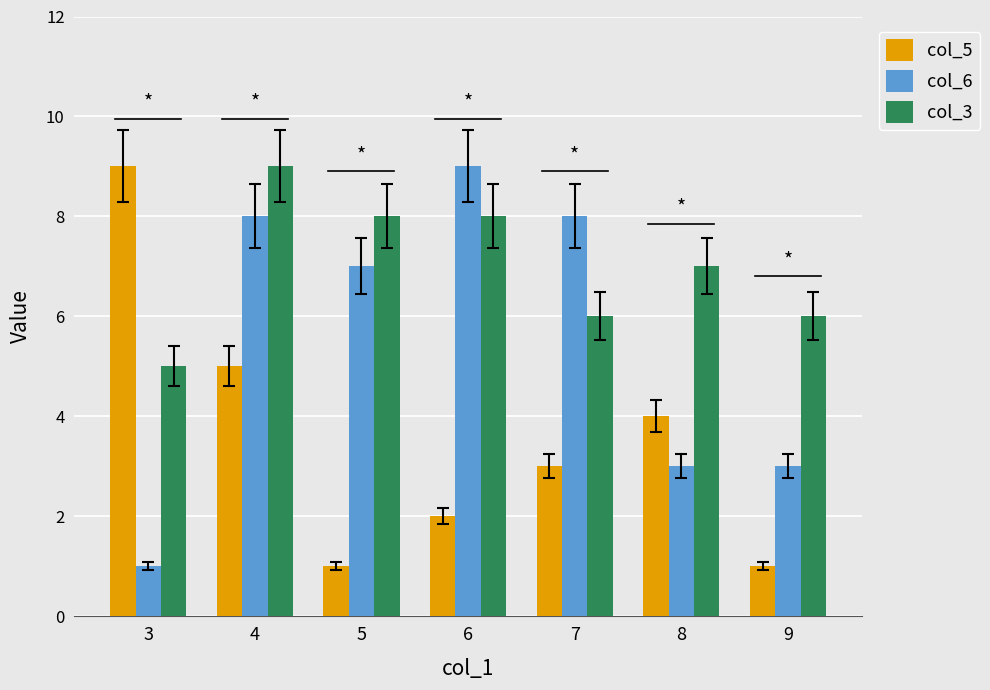

Is it true that col_3 equals 8 at 3?

False